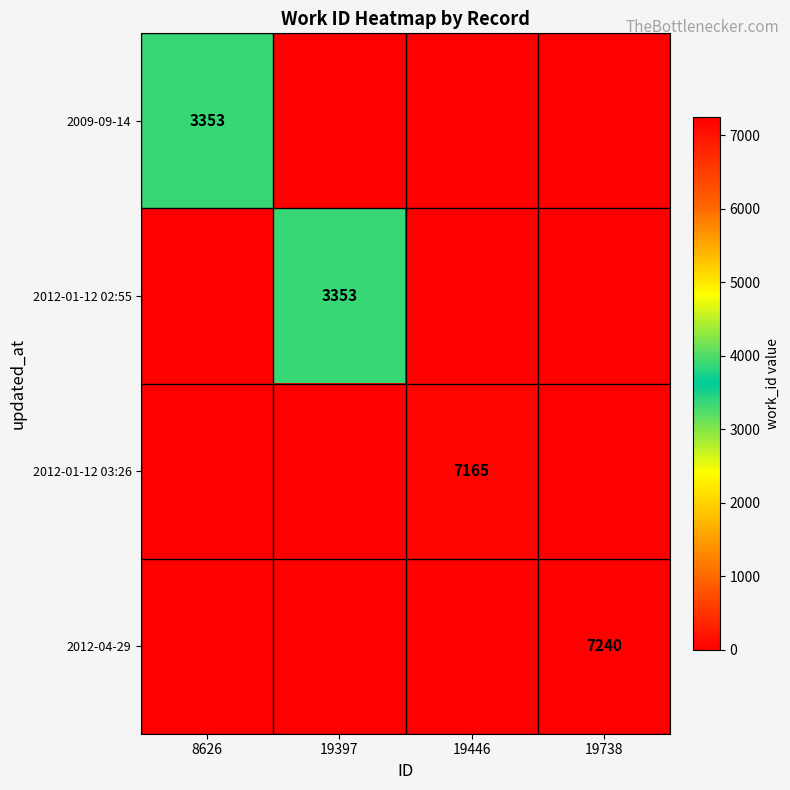

At which category is the sum across all series the highest?

19738